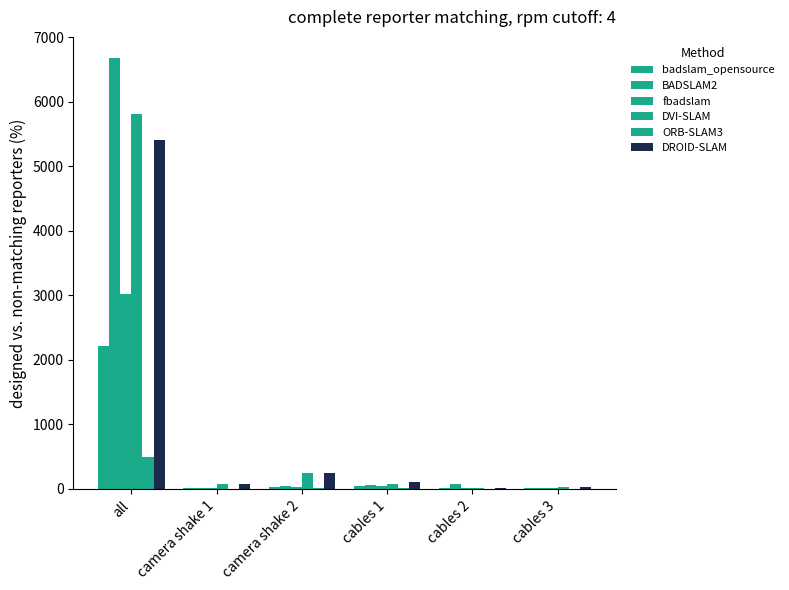

Which series changed the most between all and cables 3?

BADSLAM2